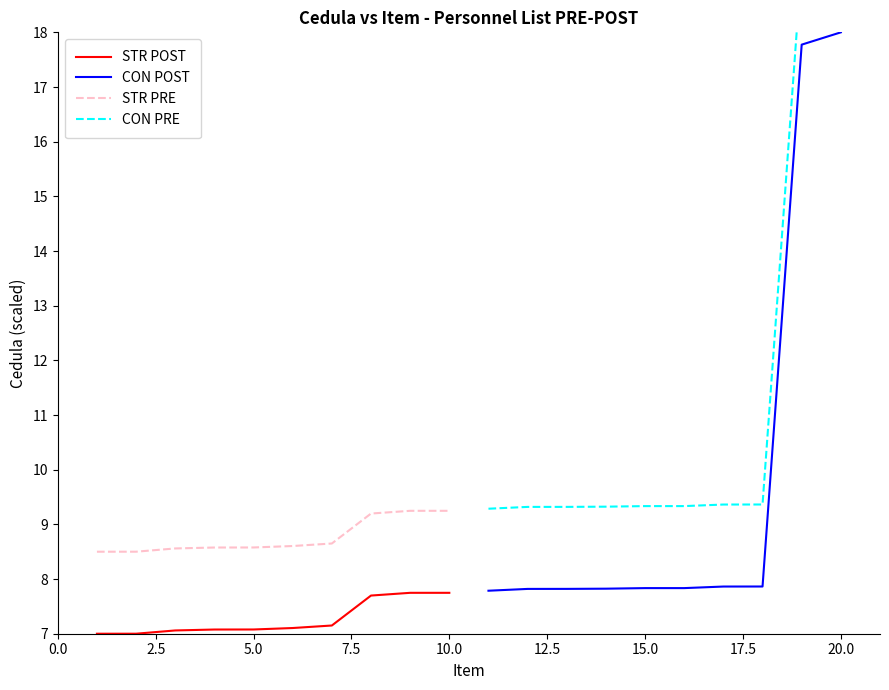

Reading left to right, transcribe all the data shown in this chart.

STR POST: 7.0	7.0	7.1	7.1	7.1	7.1	7.2	7.7	7.7	7.7
CON POST: 7.8	7.8	7.8	7.8	7.8	7.8	7.9	7.9	17.8	18.0
STR PRE: 8.5	8.5	8.6	8.6	8.6	8.6	8.7	9.2	9.2	9.2
CON PRE: 9.3	9.3	9.3	9.3	9.3	9.3	9.4	9.4	19.3	19.5